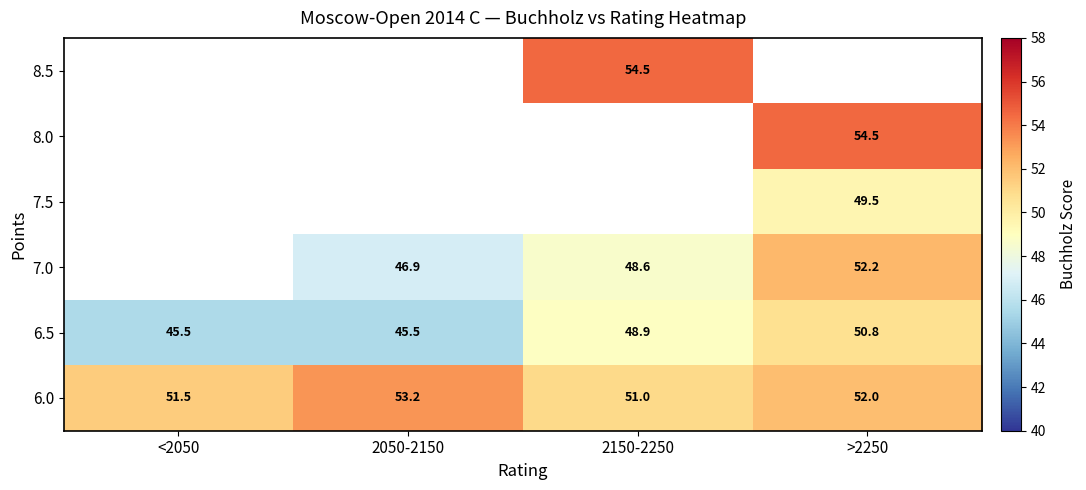

Which category has the lowest value across all series?

<2050